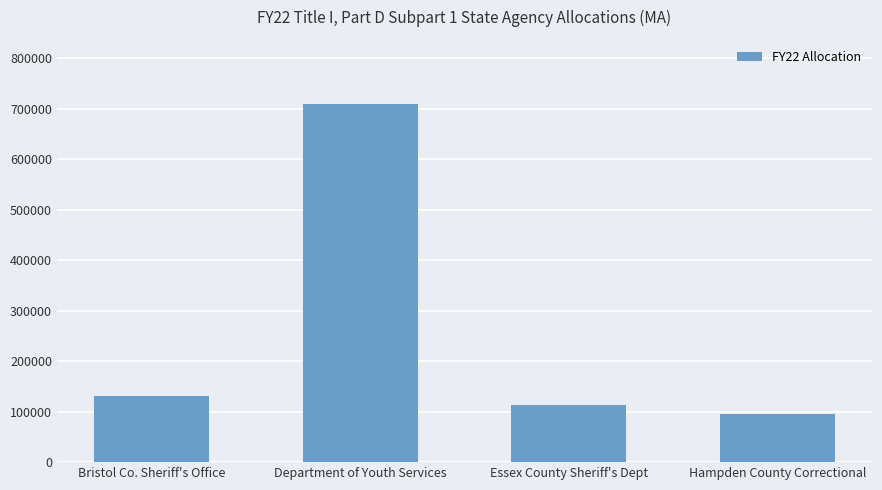

True or false: the data shows 131190 at Bristol Co. Sheriff's Office.

True